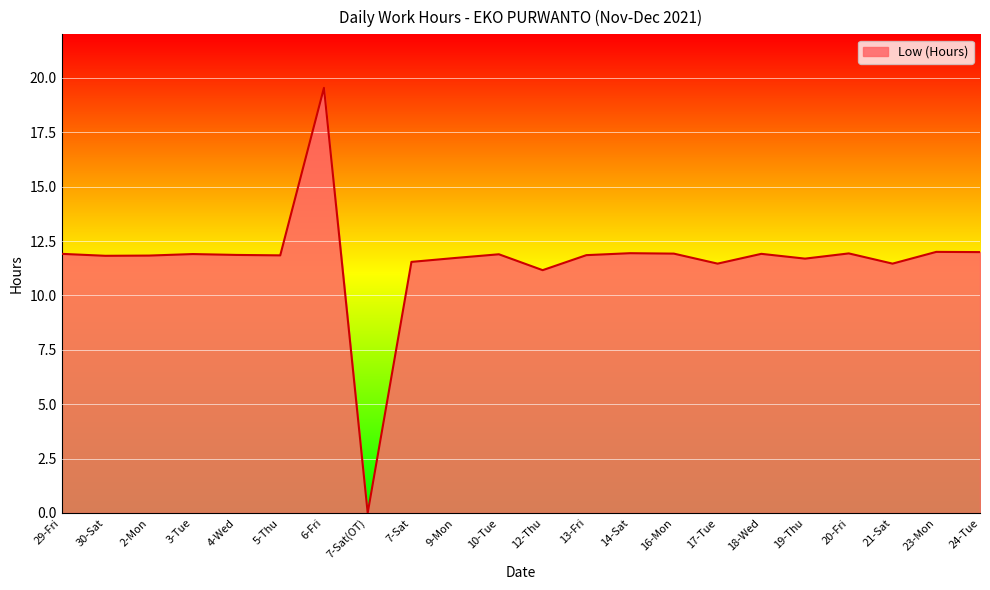

What is the difference between the values at 9-Mon and 30-Sat?

0.1